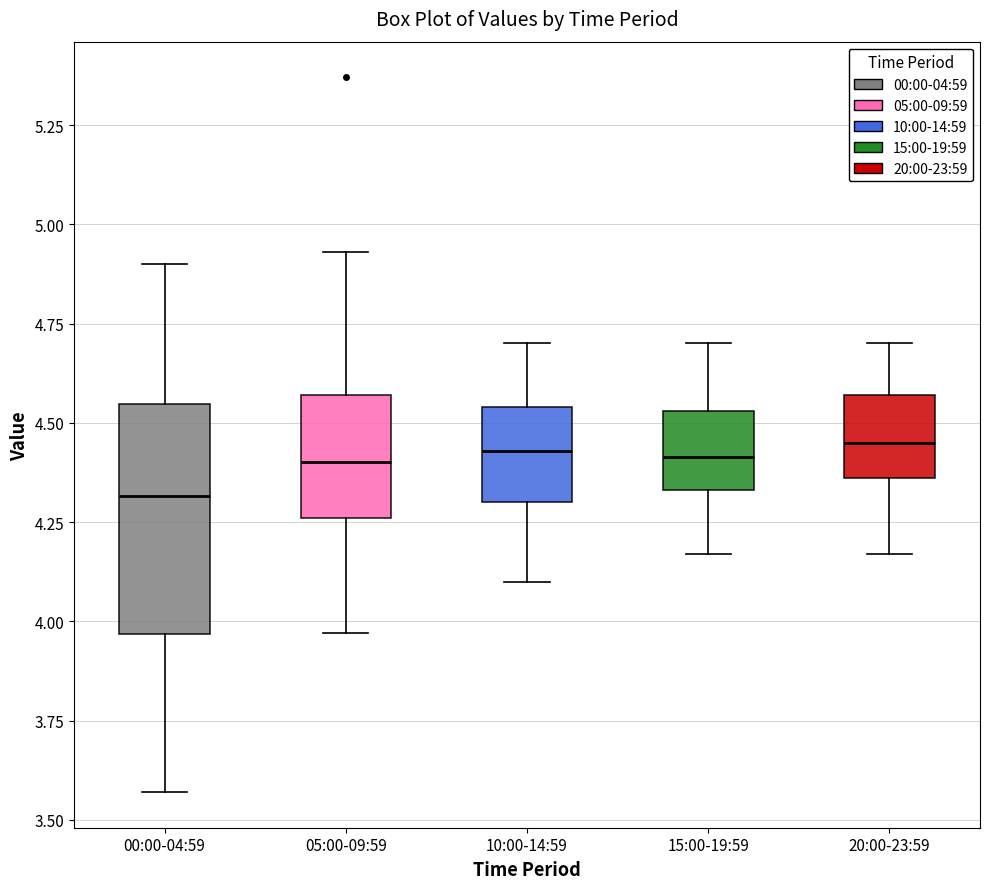

Which box's median line is the lowest?

00:00-04:59